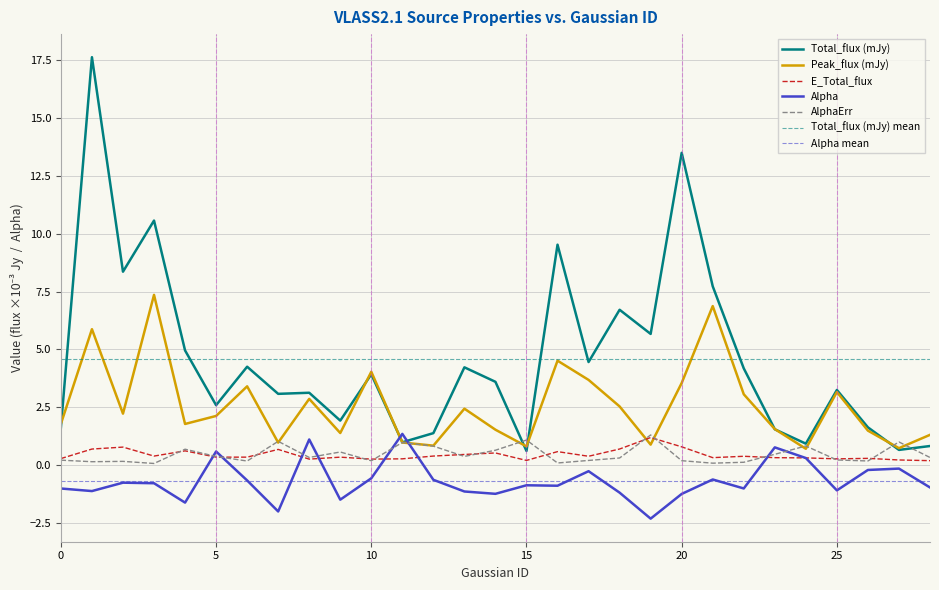

True or false: AlphaErr has more than 0 interior local peaks.

True